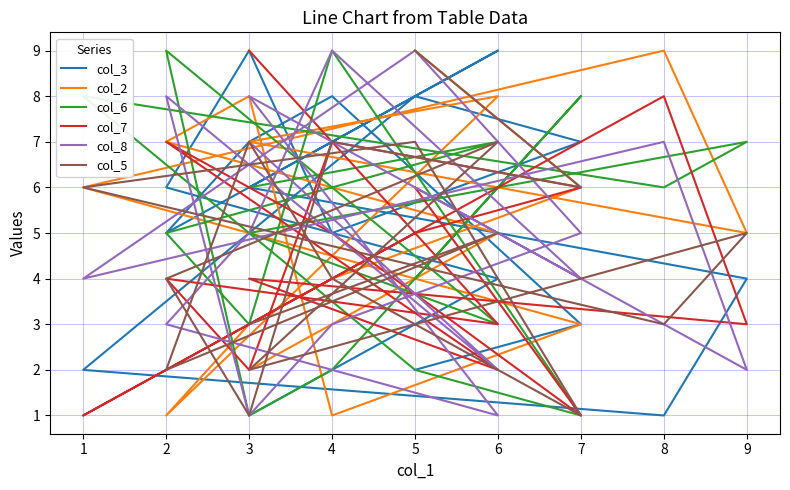

Does the chart display data point markers on the line(s)?

No